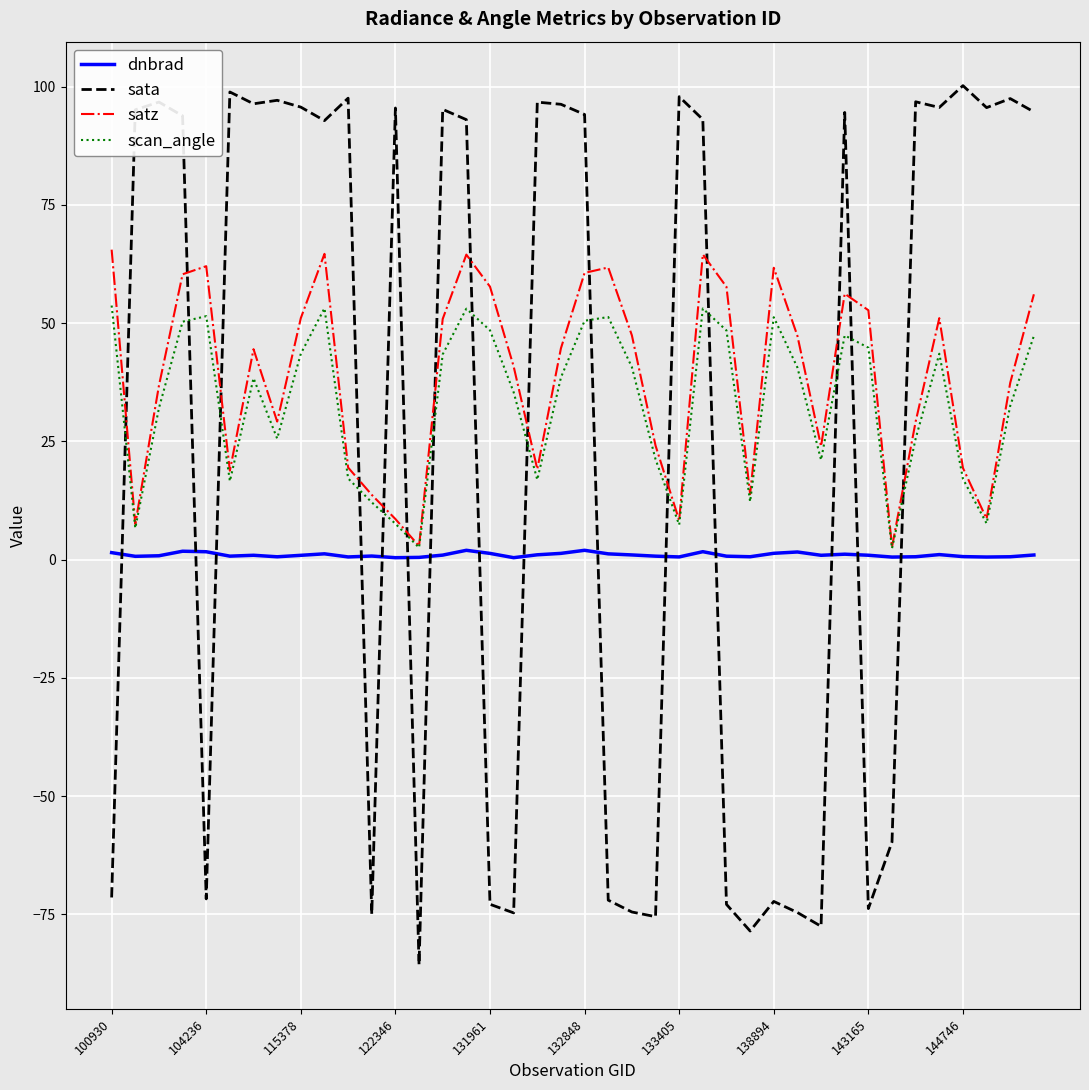

Rank the series by their maximum value, from lowest to highest.

dnbrad, scan_angle, satz, sata